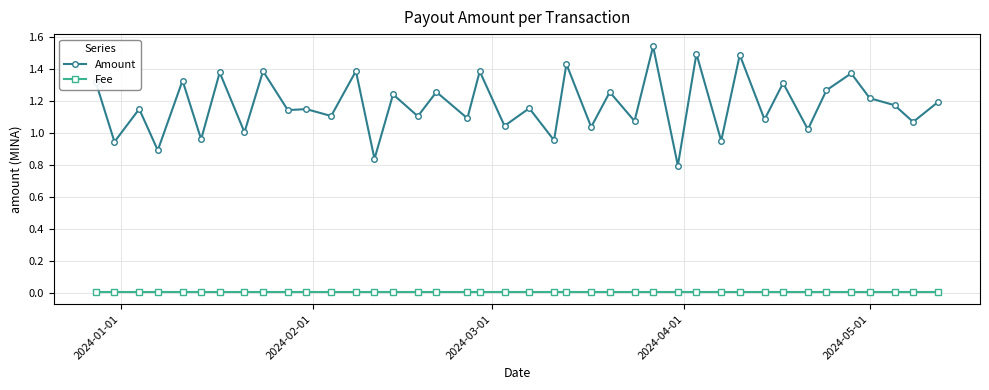

True or false: Amount and Fee cross at least once.

False